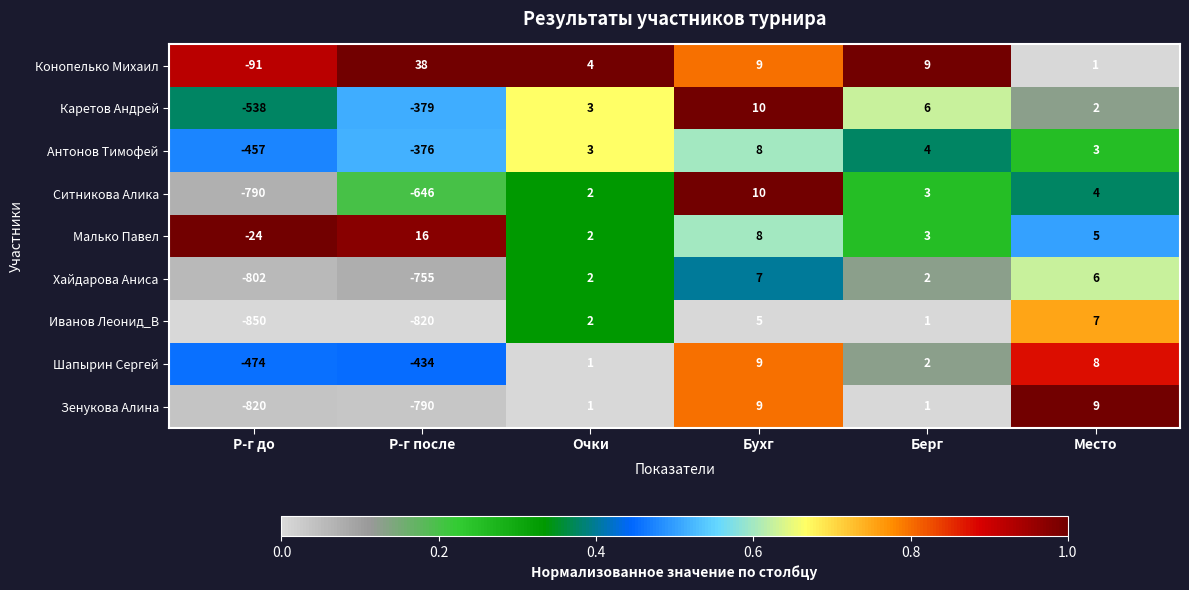

The value of Ситникова Алика at Берг is 4. True or false?

False